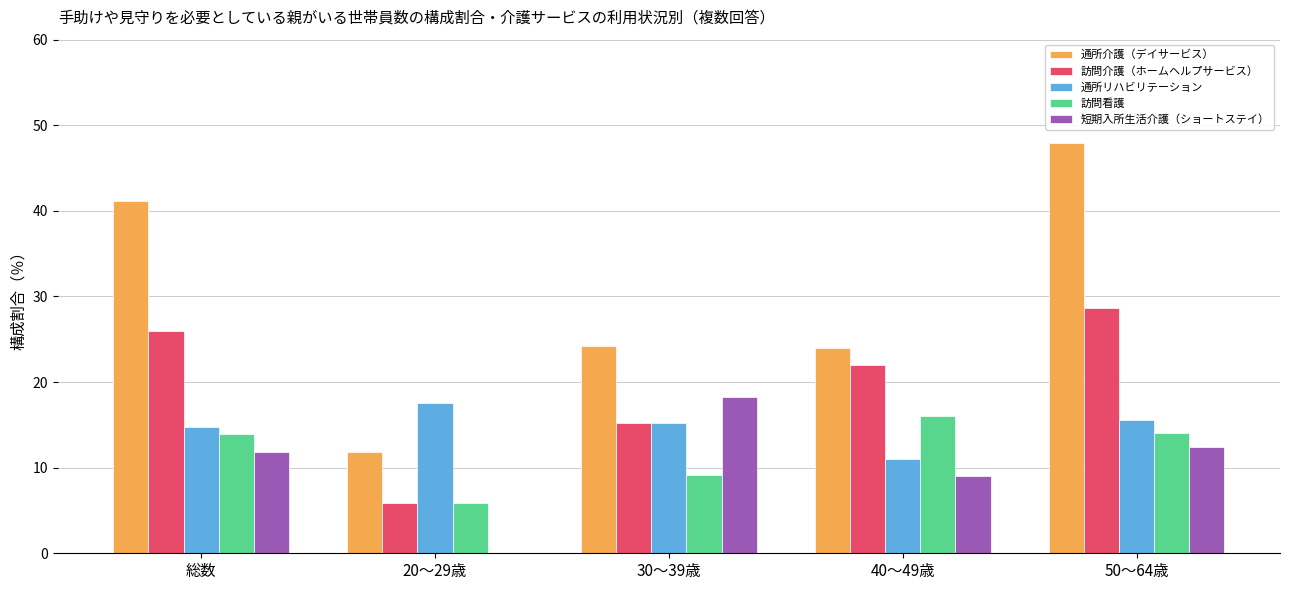

At which label is 訪問介護（ホームヘルプサービス） closest to 17?

30～39歳